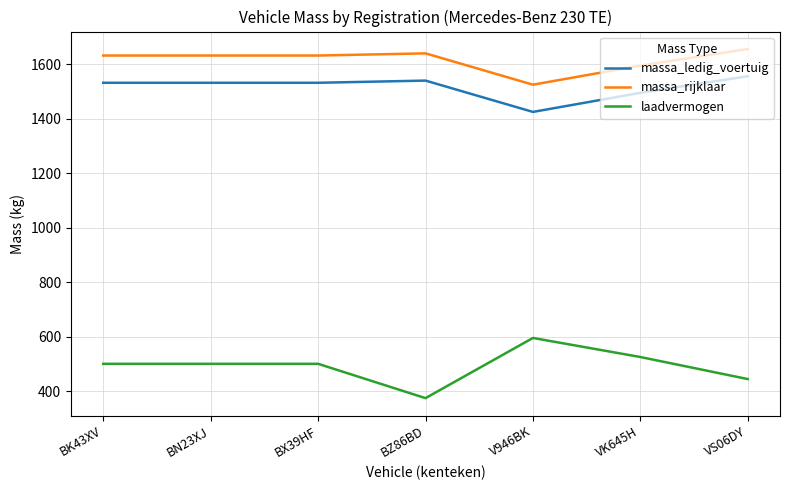

What are all the series names shown in the legend?

massa_ledig_voertuig, massa_rijklaar, laadvermogen